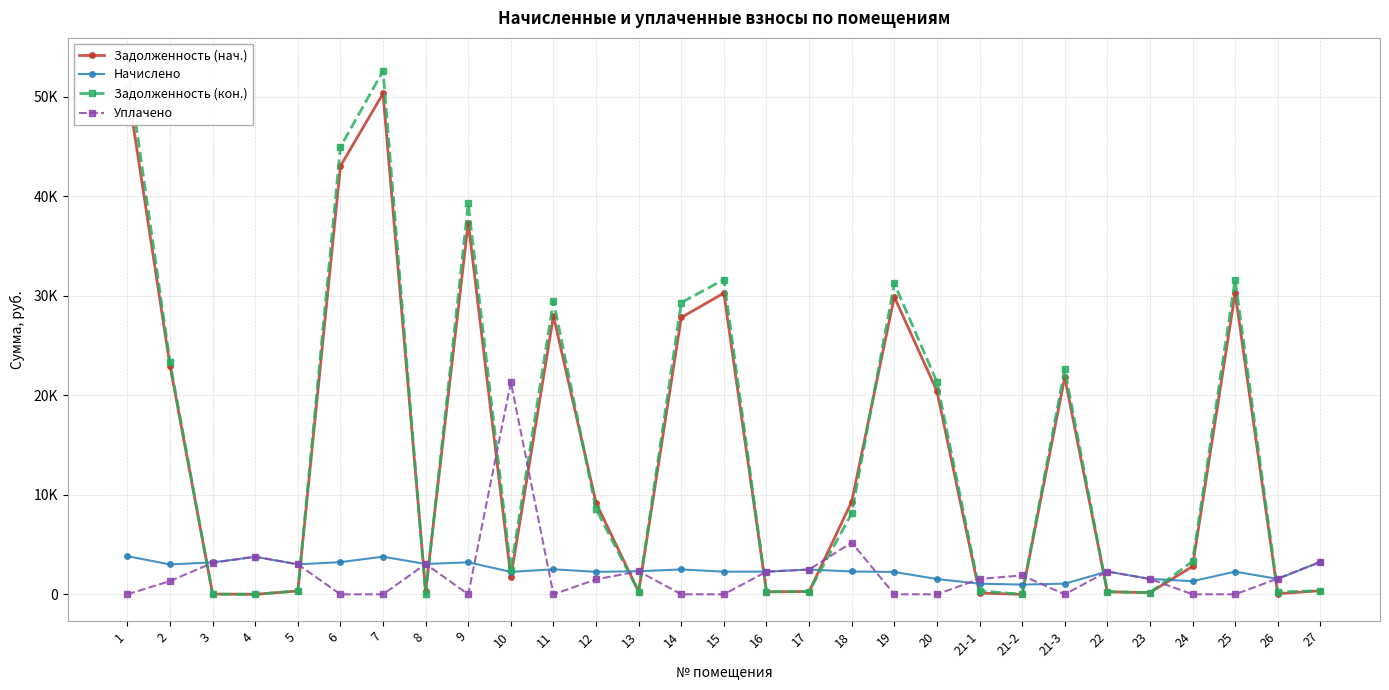

What is the sum of the Задолженность (нач.) values at 17 and 22?

531.1